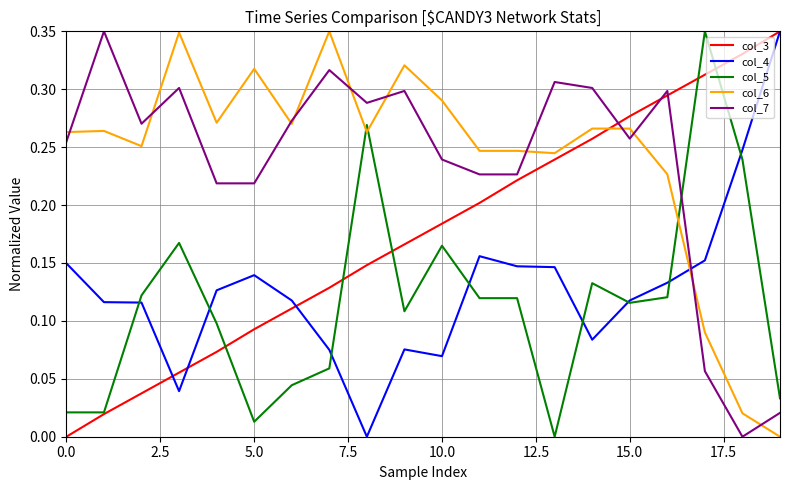

How many times do col_3 and col_7 cross each other?

3